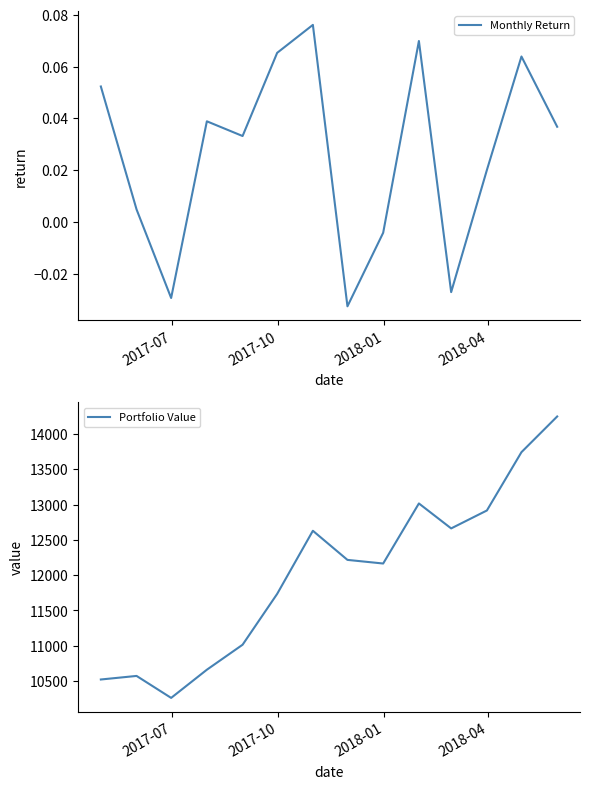

At how many categories does at least one series exceed 3640?

14